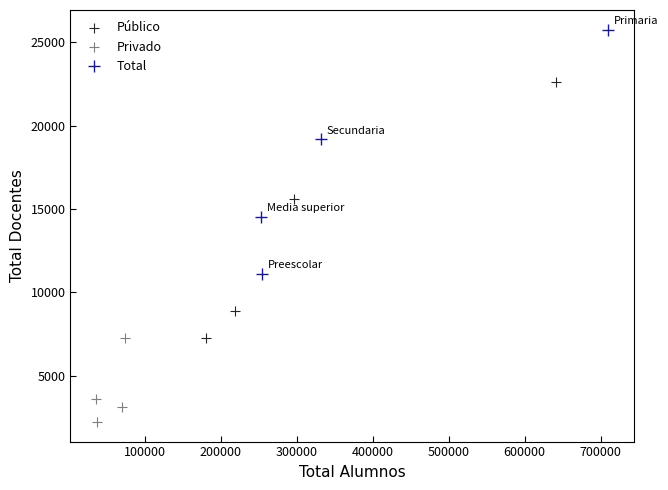

Which series contains the lowest Y value?

Privado